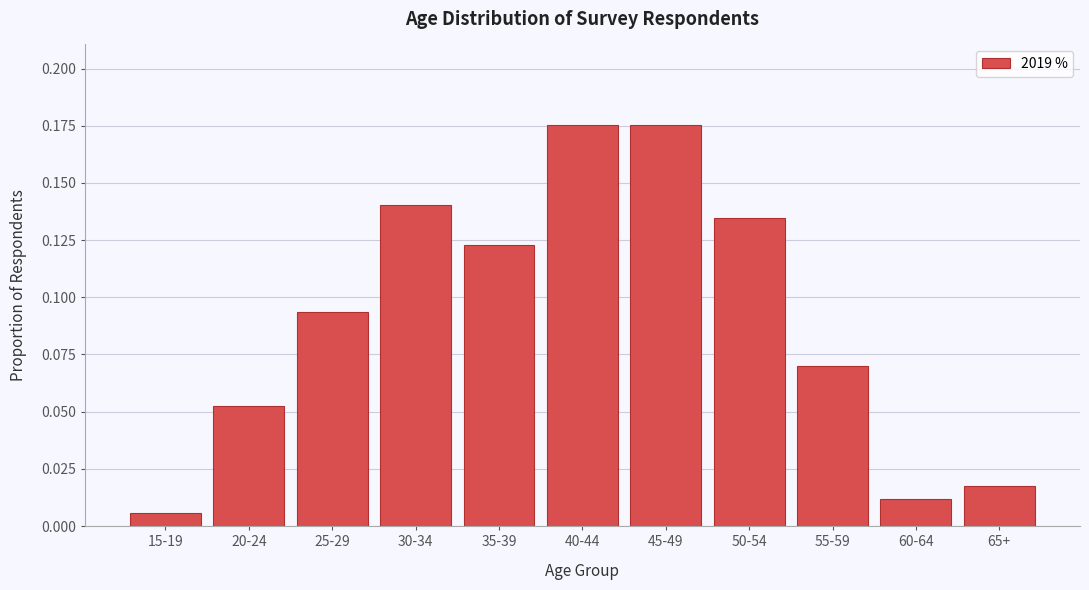

What is the sum of the values at 45-49 and 50-54?

0.3